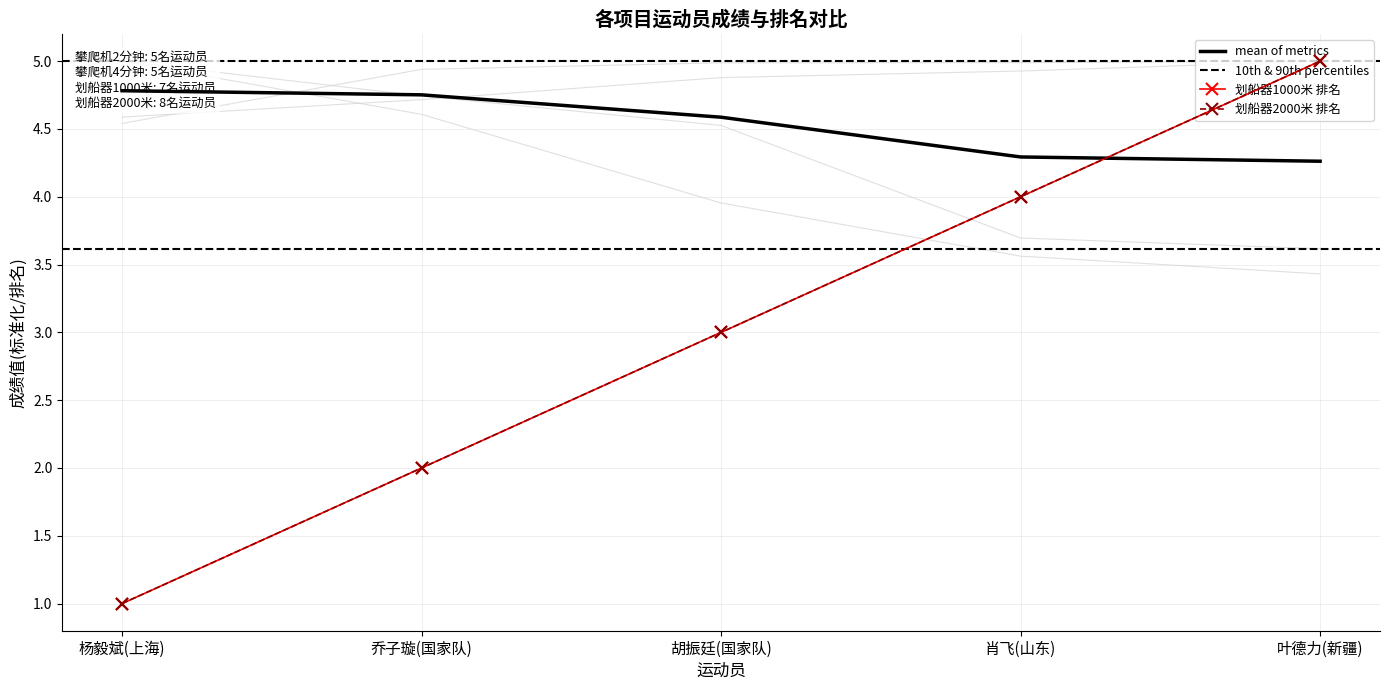

What is the label of the 5th point from the left?

叶德力(新疆)